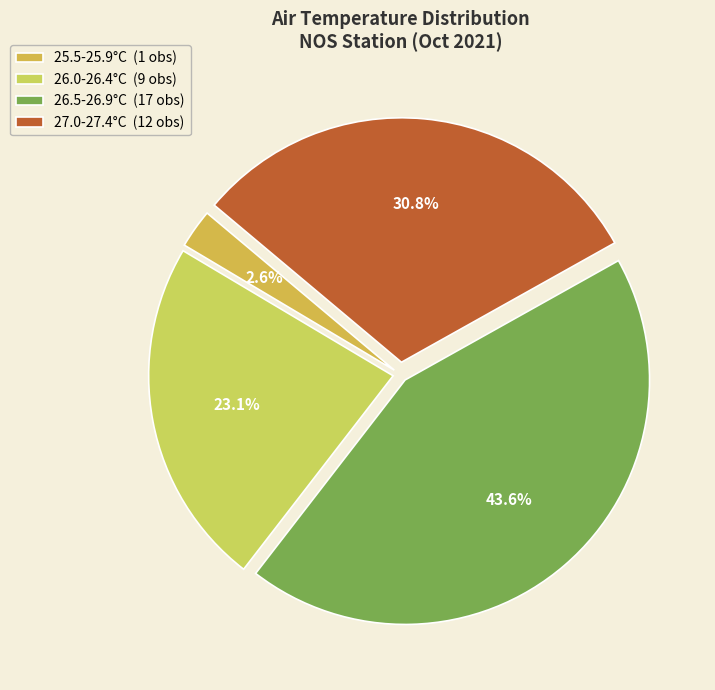

How many segments does this pie chart have?

4